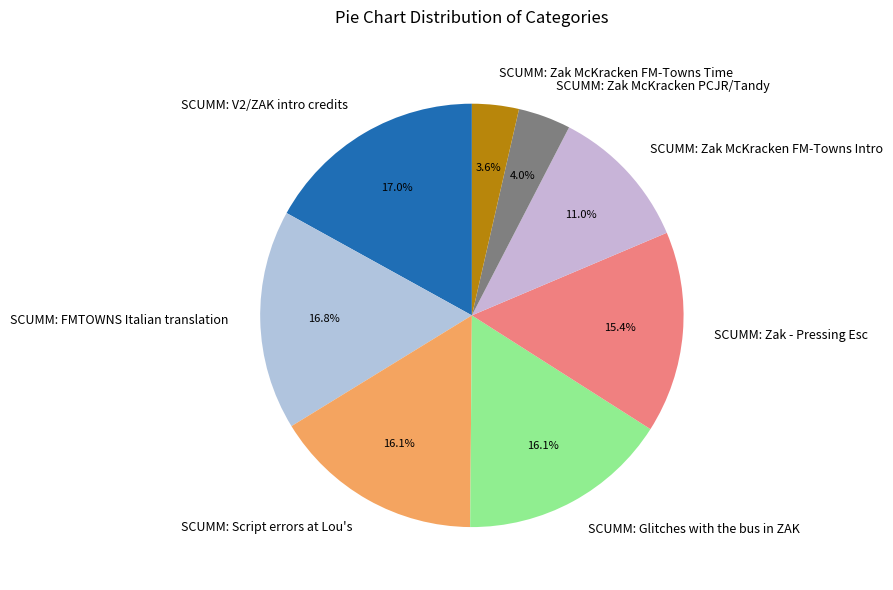

To the nearest percent, what percentage of the pie is SCUMM: Zak McKracken FM-Towns Time?

4%